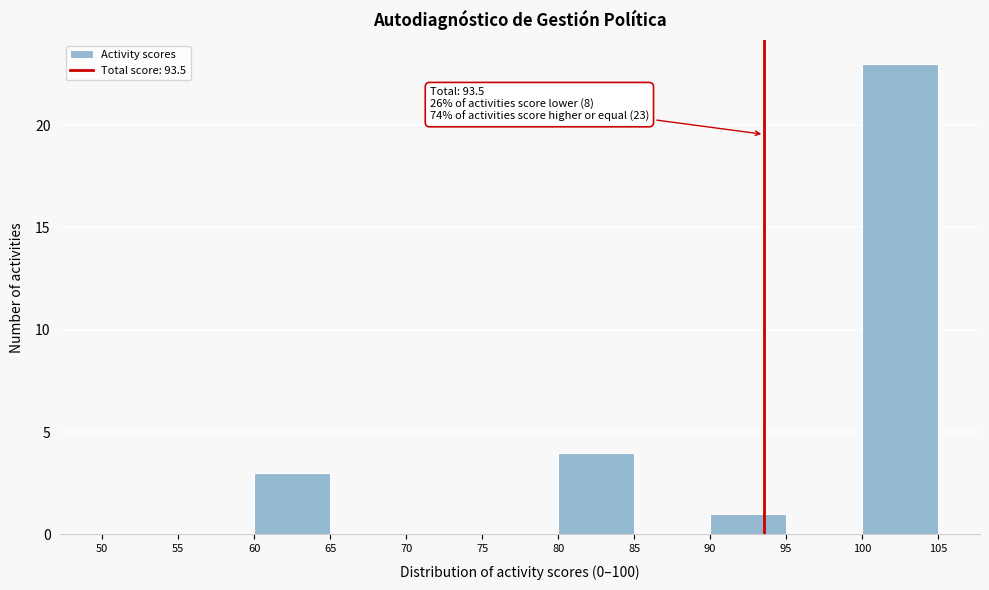

Which range on the x-axis has the tallest bar?

100 to 105